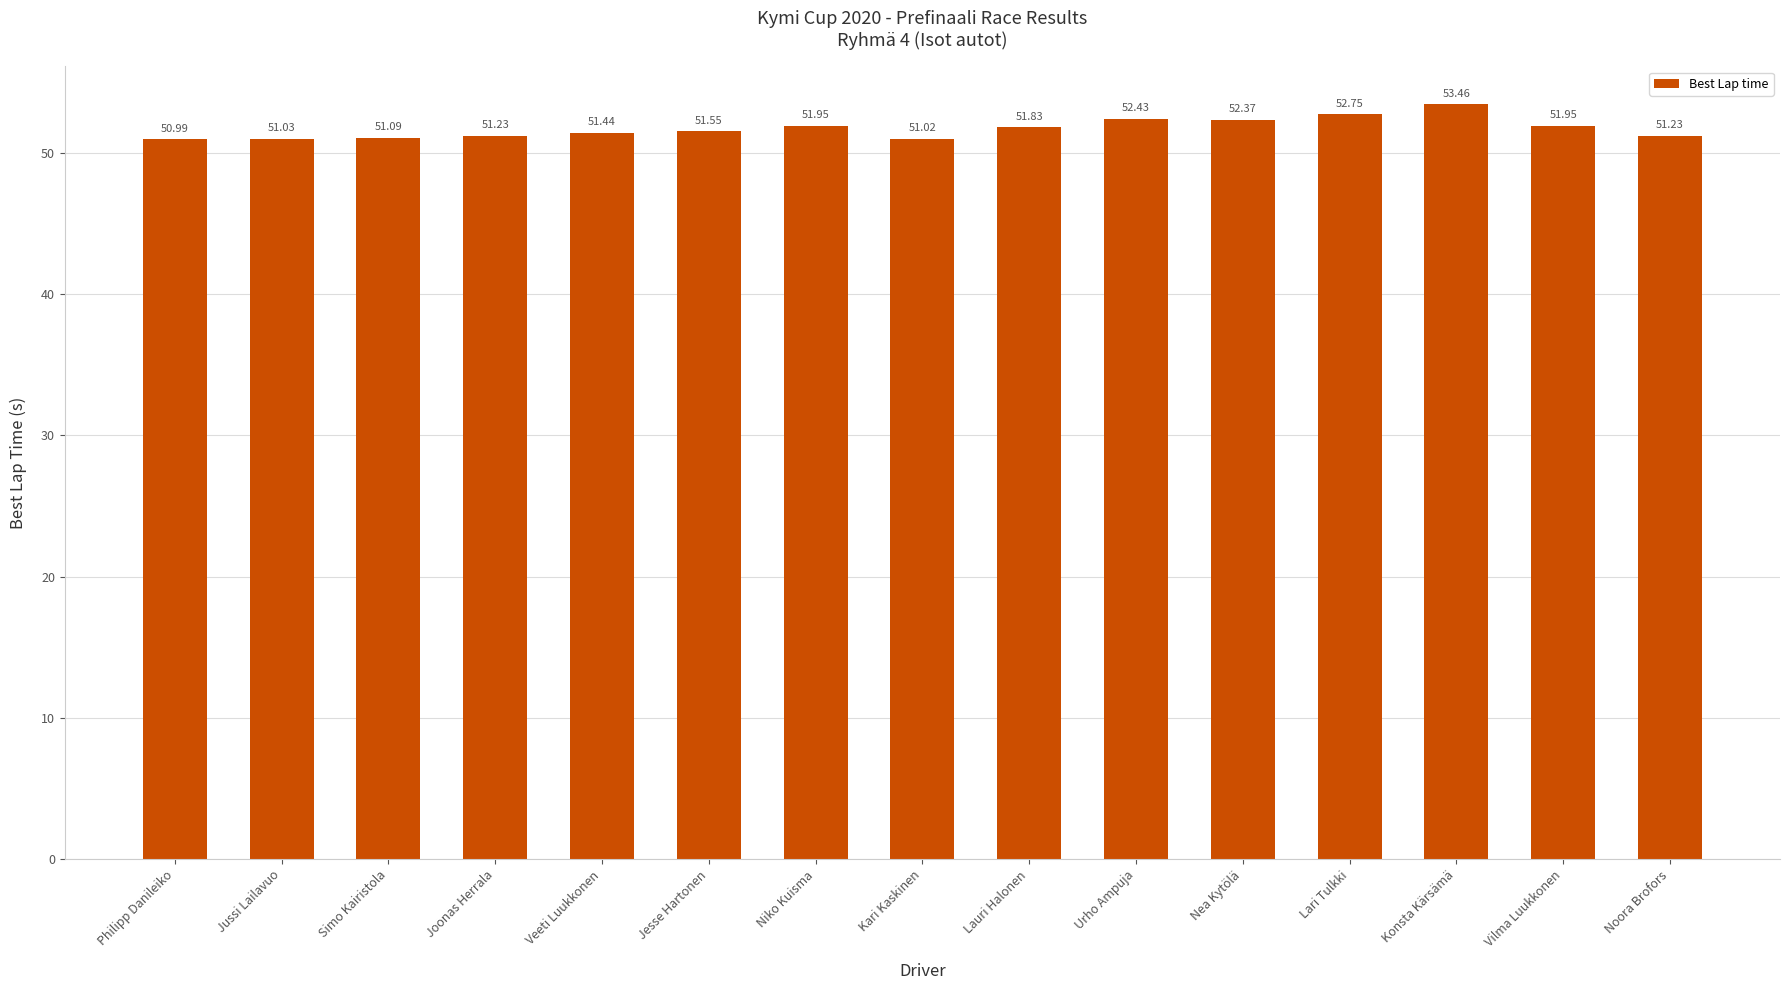

What value does the data have at Vilma Luukkonen?

51.9